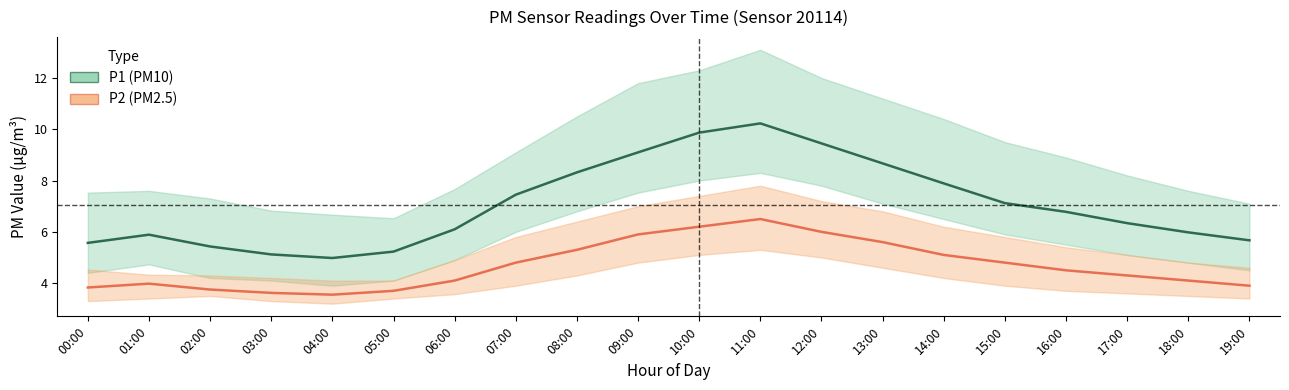

What is the lowest value of the P2_upper series?

4.1